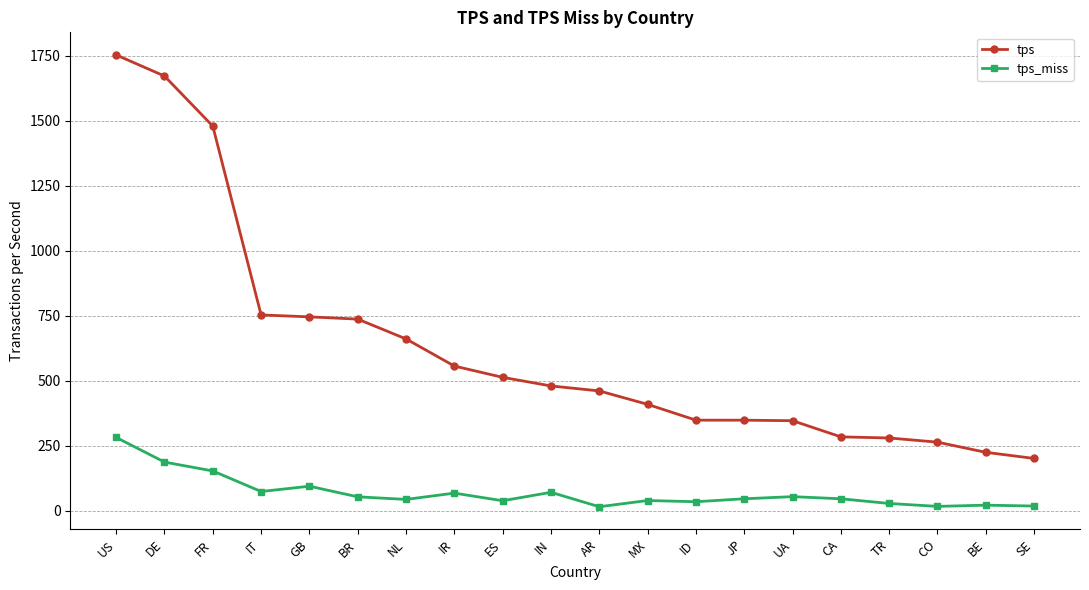

Rank the series at SE from highest to lowest value.

tps, tps_miss